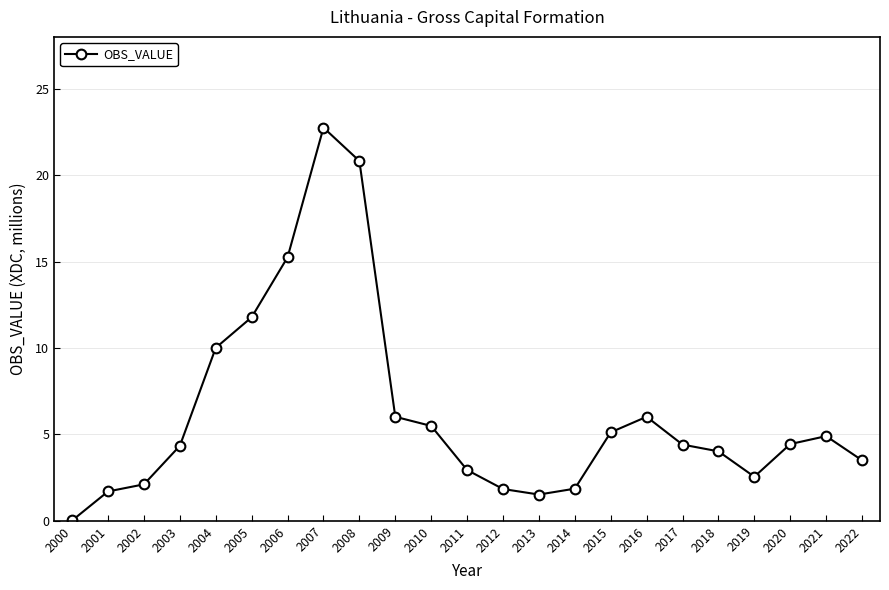

What is the difference between the maximum and minimum values?

22.7